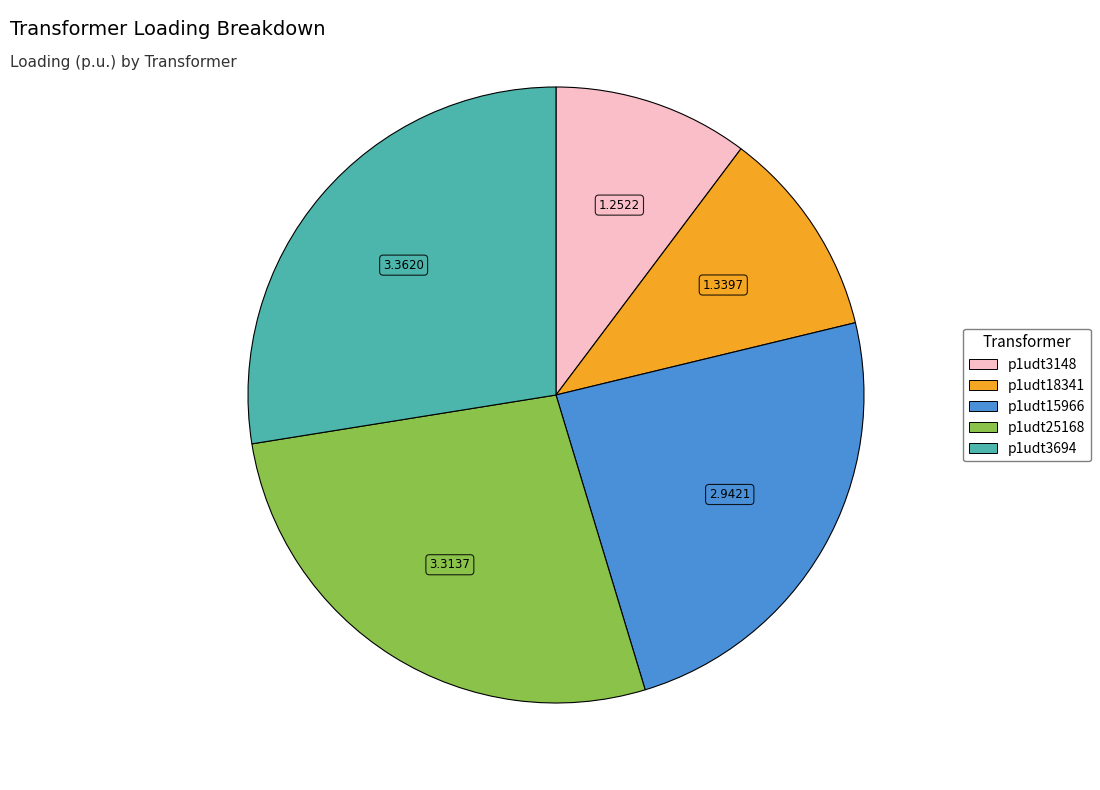

Is there a majority slice in this chart?

No